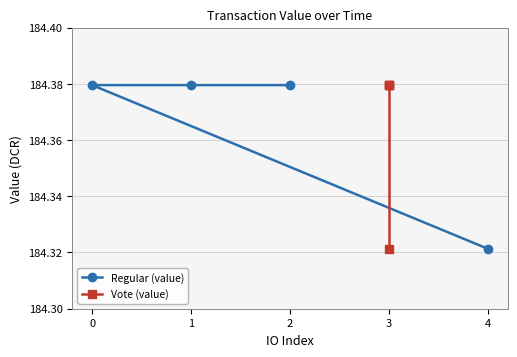

The value of Regular (value) at 2 is 89.2. True or false?

False